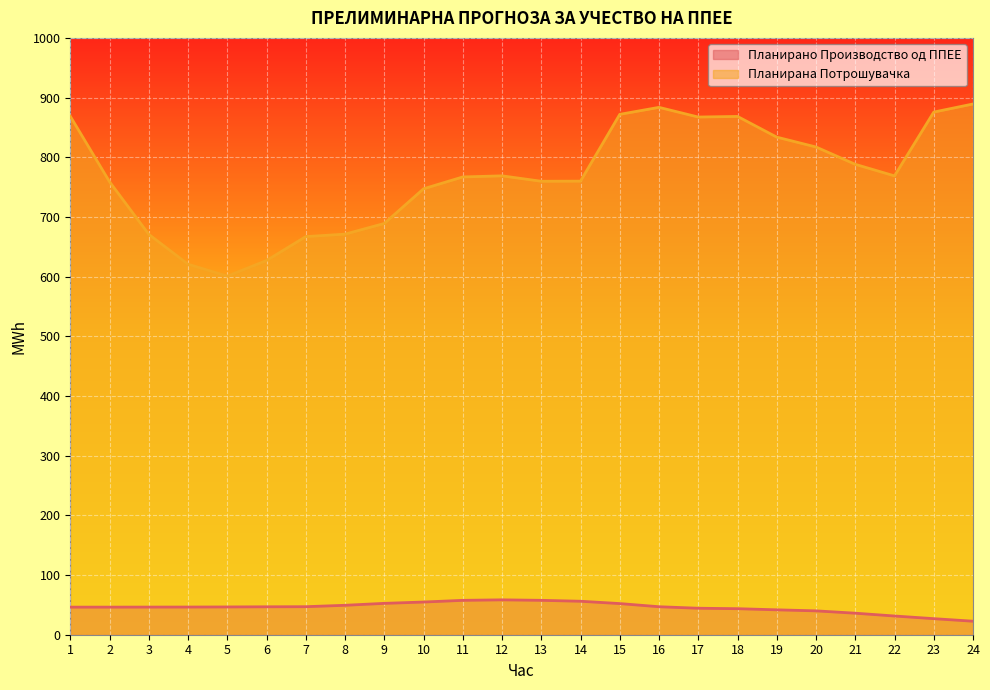

At 13, list the series in order from largest to smallest.

Планирана Потрошувачка, Планирано Производство од ППЕЕ